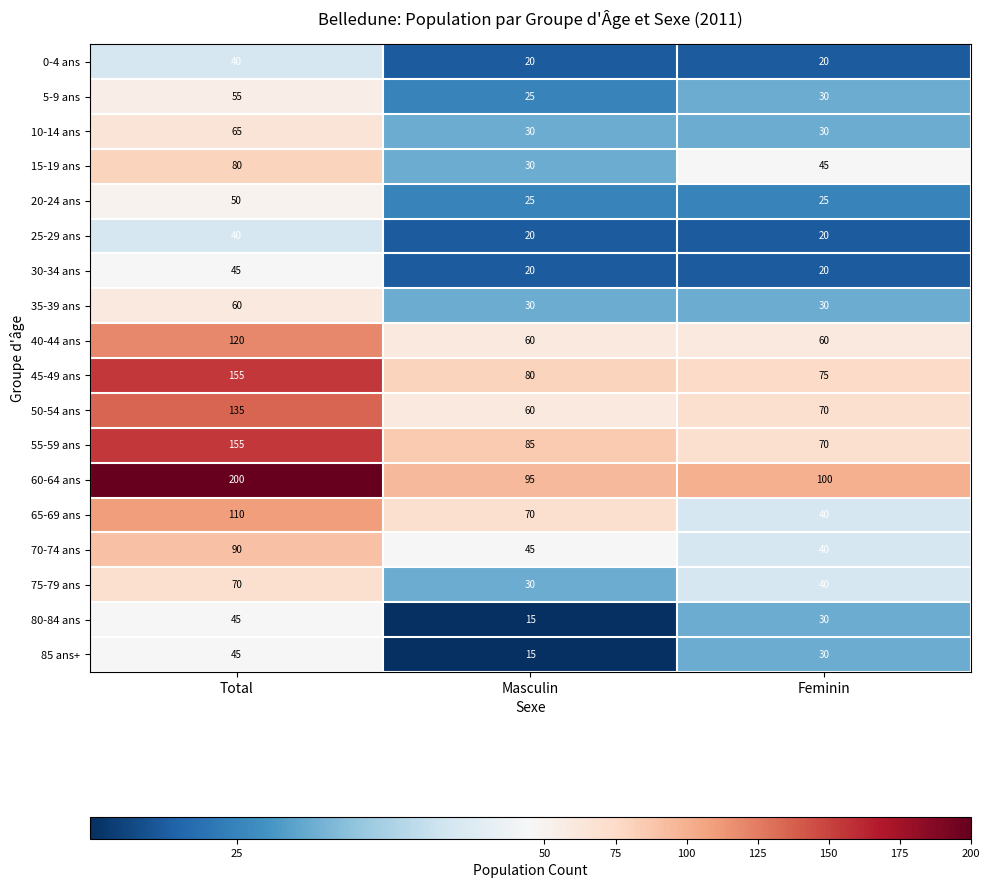

How many 30-34 ans values are between 20 and 45?

3